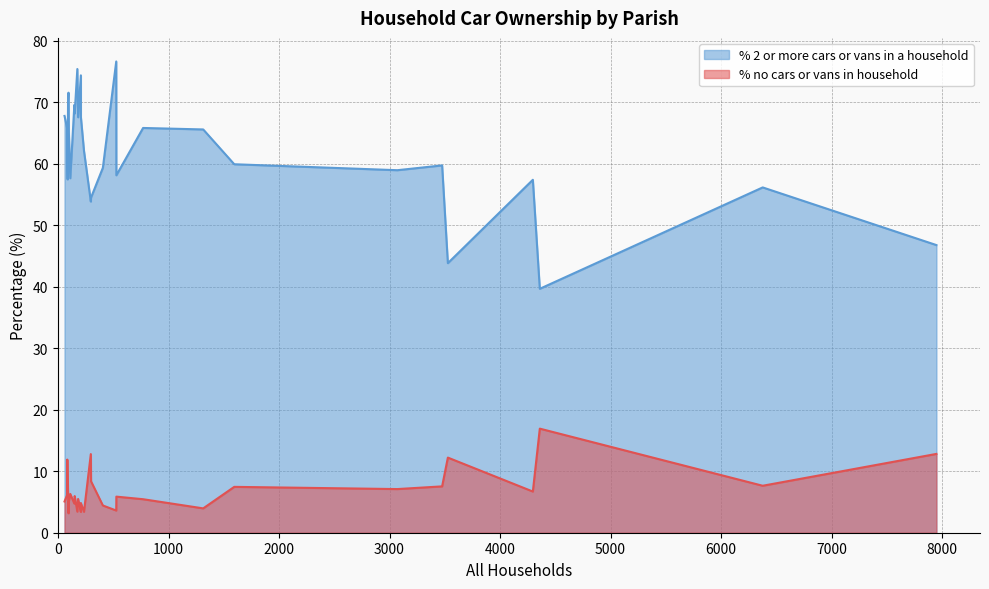

The value of % 2 or more cars or vans in a household at Gussage St. Michael is 113.7. True or false?

False